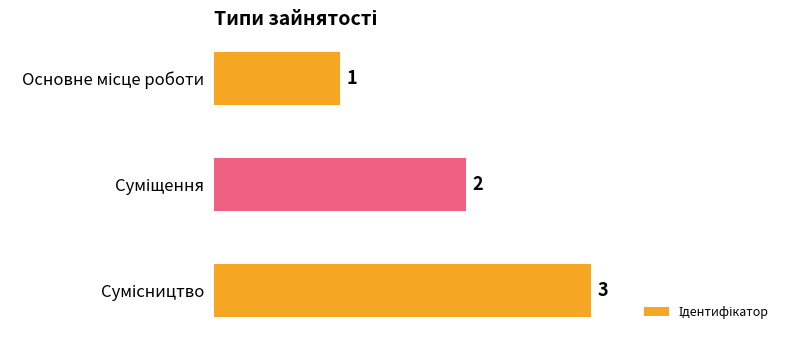

What is the maximum value shown in the chart?

3